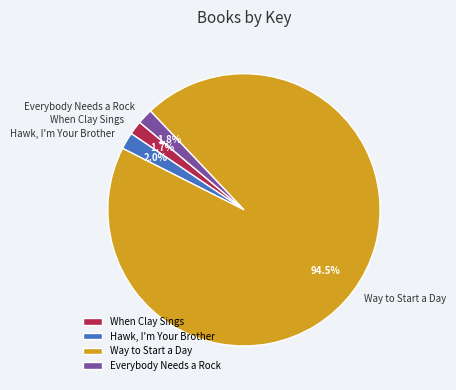

To the nearest percent, what is the difference between the largest and smallest slice percentages?

93%